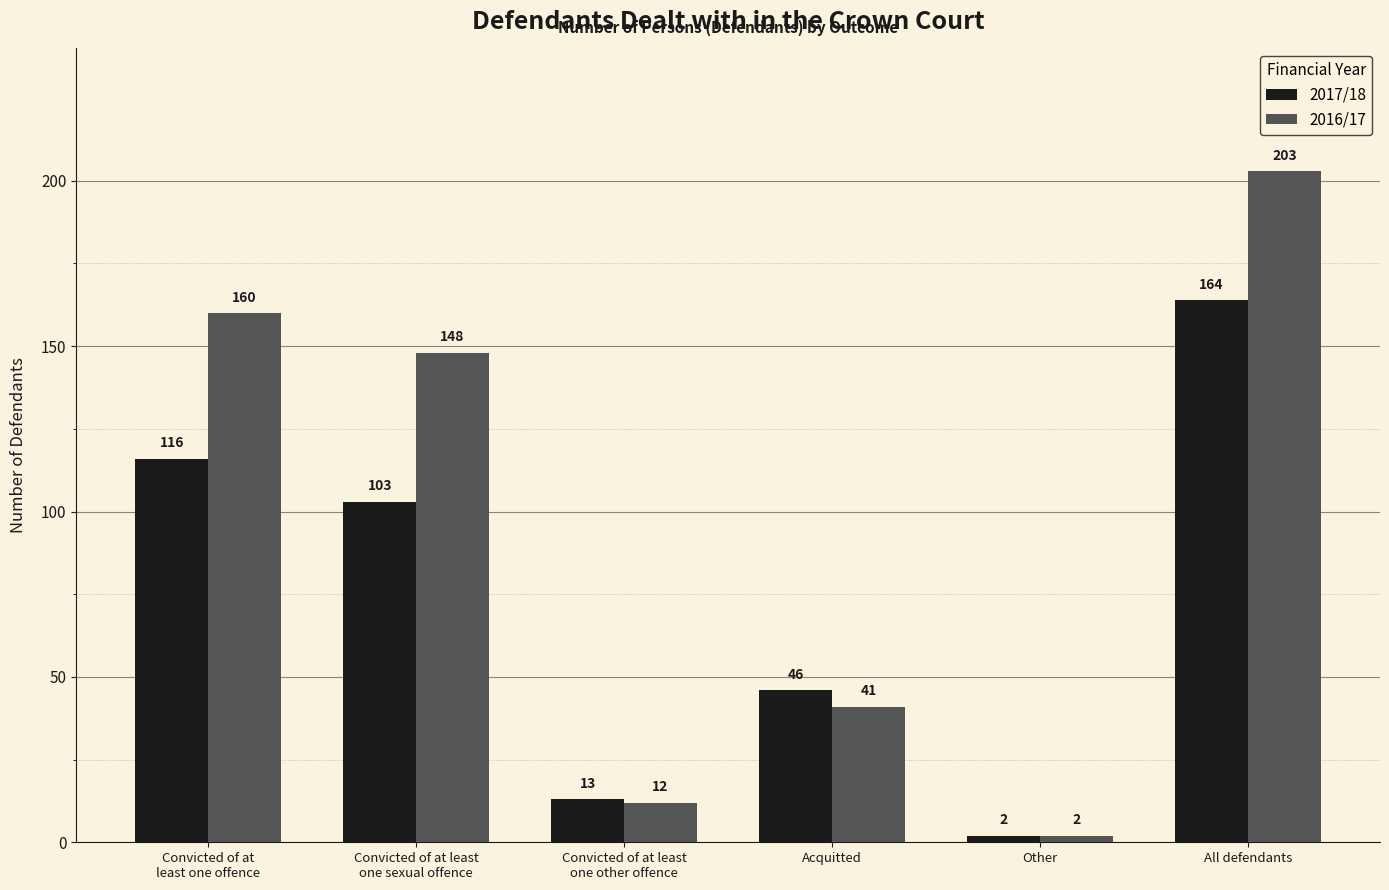

True or false: 2016/17 has a value of 364 at All defendants.

False